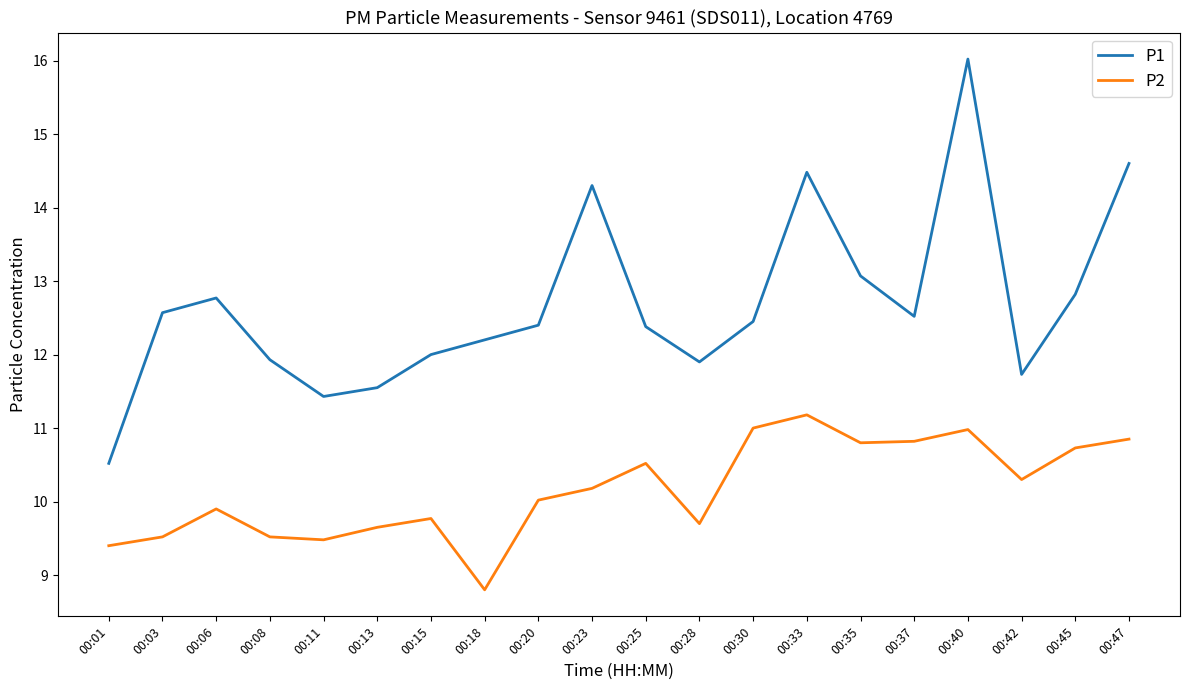

Rank the series at 00:33 from highest to lowest value.

P1, P2